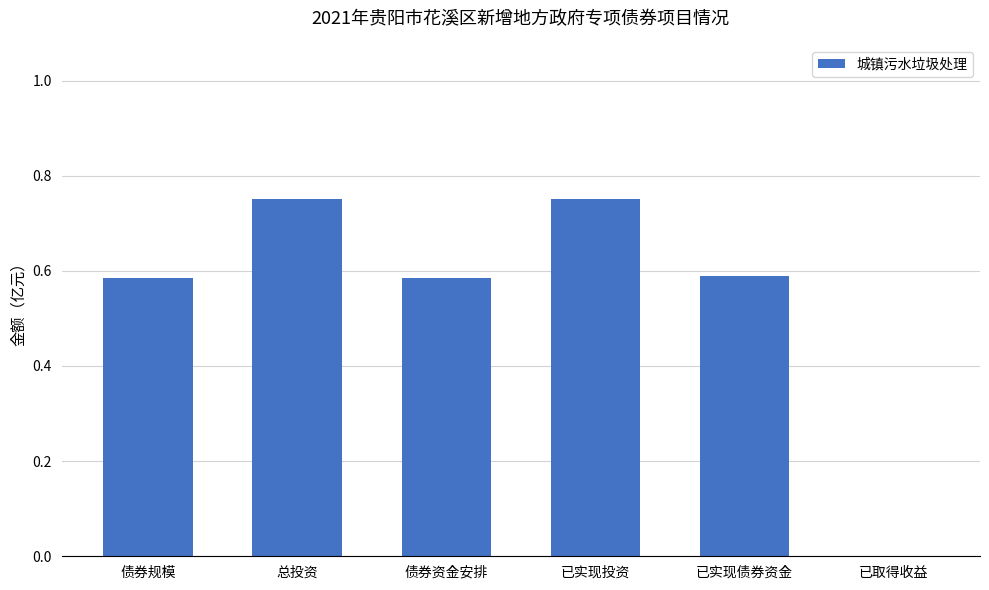

Which has a higher value, 债券资金安排 or 总投资?

总投资